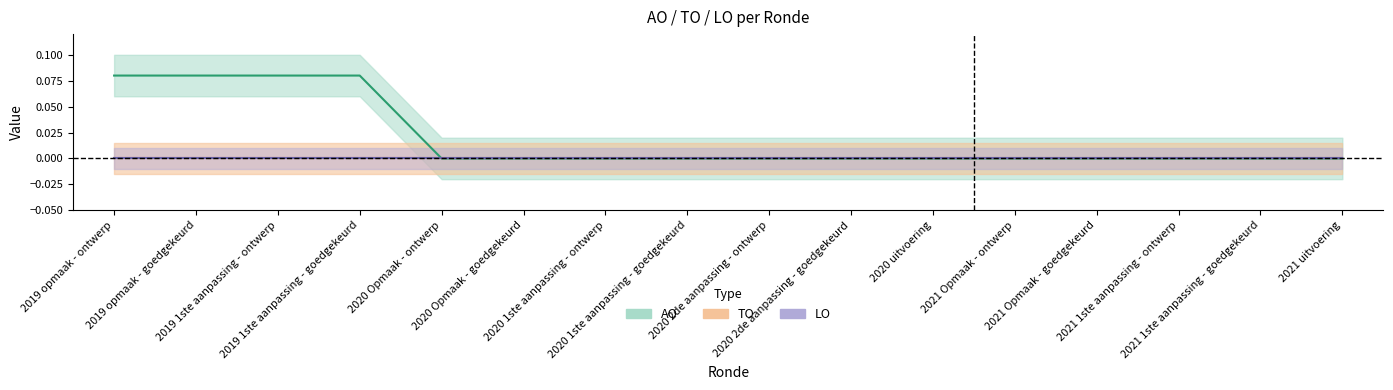

Rank the series at 2019 opmaak - ontwerp from lowest to highest value.

TO, LO, AO